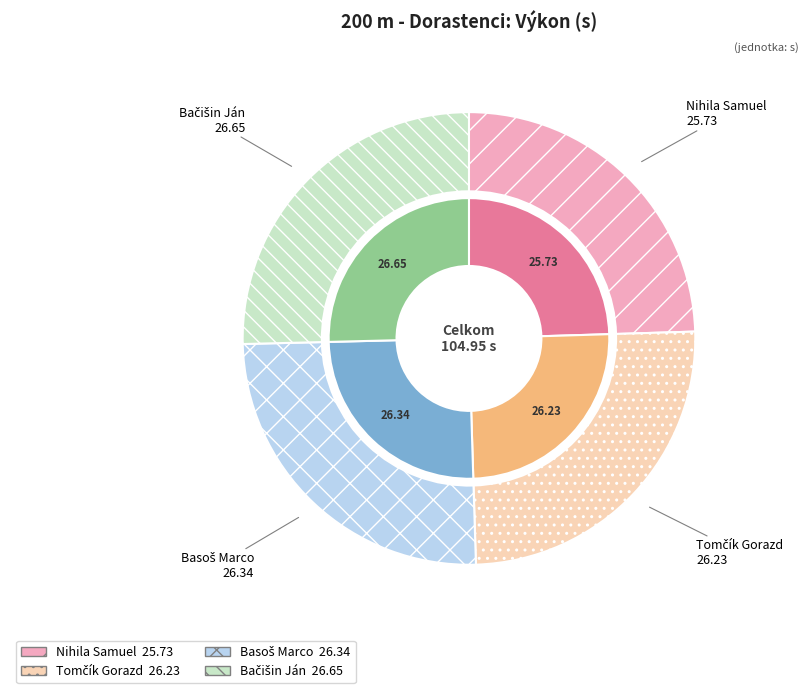

Which category has the smallest portion of the pie?

Nihila Samuel